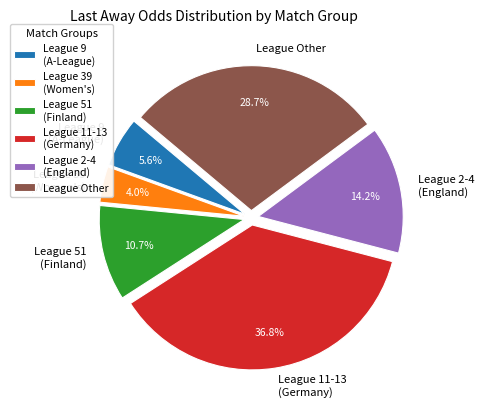

Which slice is the largest?

League 11-13 (Germany)